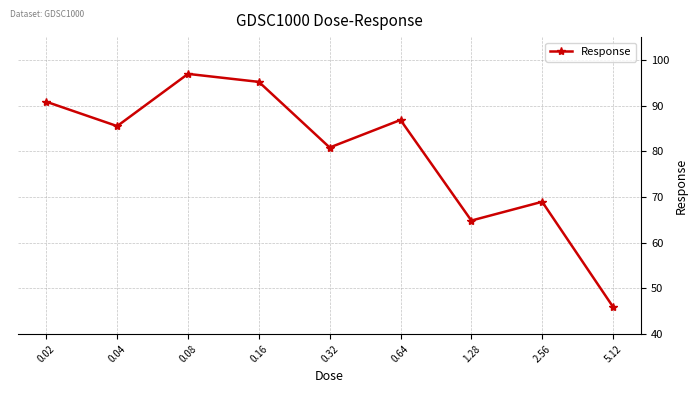

List the labels in order of value, smallest first.

5.12, 1.28, 2.56, 0.32, 0.04, 0.64, 0.02, 0.16, 0.08